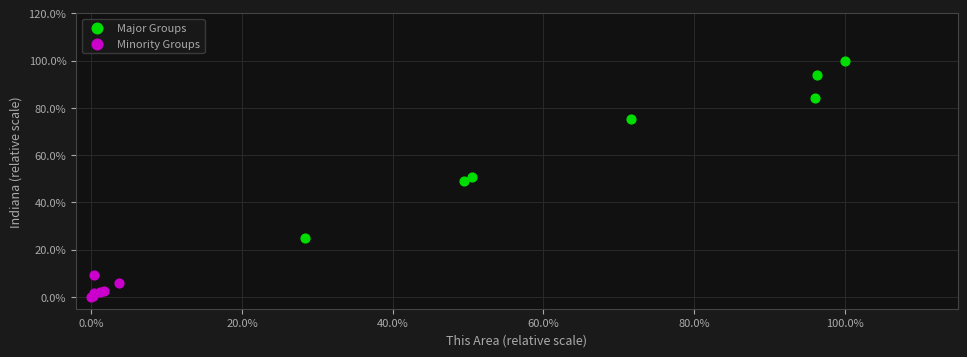

Which series reaches the minimum Y coordinate?

Minority Groups